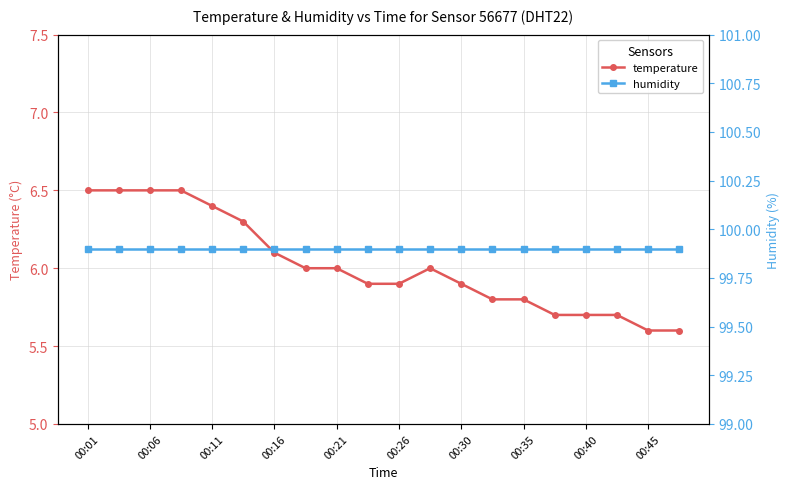

Is it true that temperature equals 6.5 at 00:01?

True